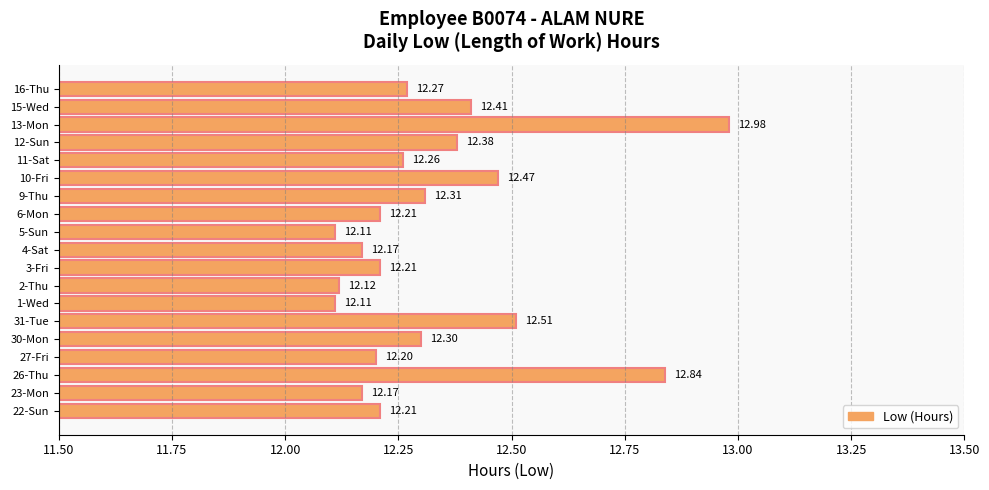

What is the difference between the maximum and second lowest values?

0.9